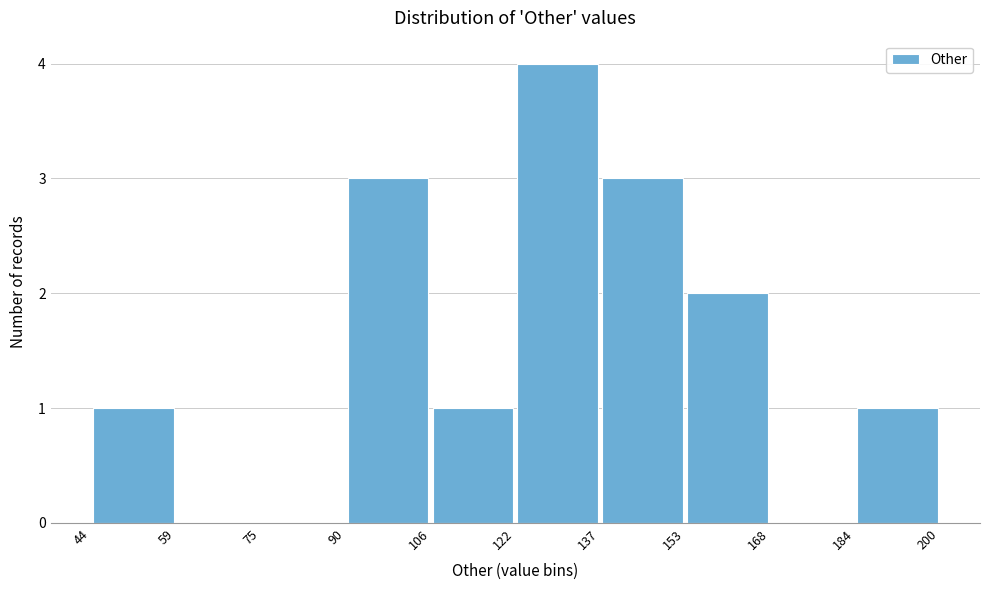

Reading left to right, transcribe this chart: for each bar, give the range it covers on the x-axis and its height. The values are not printed on the chart, so give them approximately, as read against the axis.

44 to 59: 1
59 to 75: 0
75 to 90: 0
90 to 106: 3
106 to 122: 1
122 to 137: 4
137 to 153: 3
153 to 168: 2
168 to 184: 0
184 to 200: 1